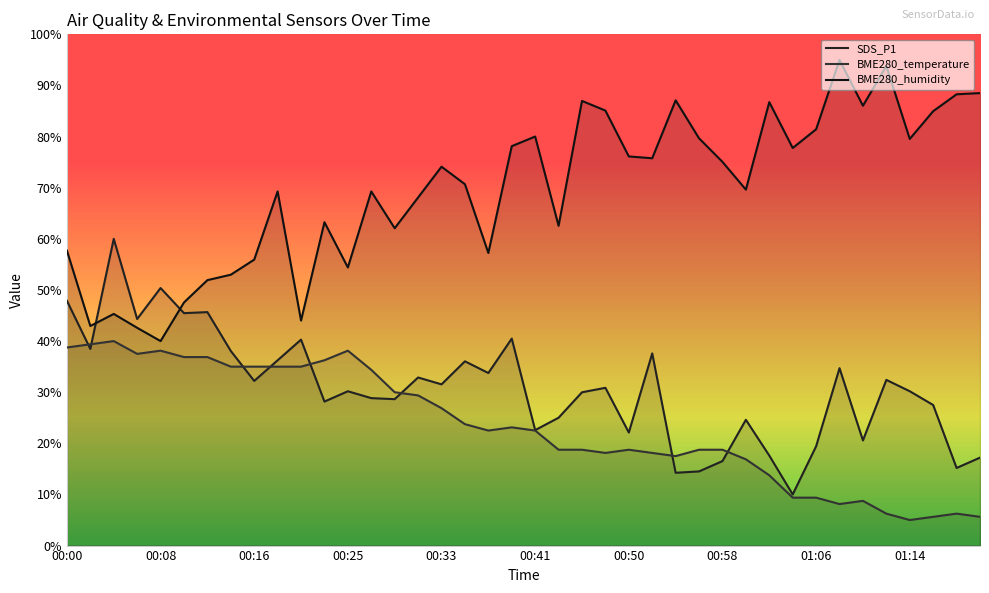

Reading left to right, transcribe all the data shown in this chart.

SDS_P1: 00:00=47.9	00:02=38.5	00:04=60.0	00:06=44.3	00:08=50.4	00:10=45.5	00:12=45.7	00:14=38.1	00:16=32.2	00:18=36.2	00:20=40.3	00:22=28.2	00:25=30.2	00:27=28.8	00:29=28.6	00:31=32.9	00:33=31.5	00:35=36.0	00:37=33.8	00:39=40.5	00:41=22.6	00:43=25.0	00:45=30.0	00:47=30.9	00:50=22.1	00:52=37.6	00:54=14.2	00:56=14.5	00:58=16.5	01:00=24.6	01:02=17.6	01:04=10.0	01:06=19.4	01:08=34.7	01:10=20.6	01:12=32.4	01:14=30.2	01:17=27.5	01:19=15.2	01:21=17.2
BME280_temperature: 00:00=38.8	00:02=39.4	00:04=40.0	00:06=37.5	00:08=38.1	00:10=36.9	00:12=36.9	00:14=35.0	00:16=35.0	00:18=35.0	00:20=35.0	00:22=36.2	00:25=38.1	00:27=34.4	00:29=30.0	00:31=29.4	00:33=26.9	00:35=23.8	00:37=22.5	00:39=23.1	00:41=22.5	00:43=18.8	00:45=18.8	00:47=18.1	00:50=18.8	00:52=18.1	00:54=17.5	00:56=18.8	00:58=18.8	01:00=16.9	01:02=13.8	01:04=9.4	01:06=9.4	01:08=8.1	01:10=8.8	01:12=6.2	01:14=5.0	01:17=5.6	01:19=6.2	01:21=5.6
BME280_humidity: 00:00=57.7	00:02=43.0	00:04=45.3	00:06=42.6	00:08=40.0	00:10=47.6	00:12=51.9	00:14=53.0	00:16=55.9	00:18=69.3	00:20=44.0	00:22=63.3	00:25=54.4	00:27=69.3	00:29=62.1	00:31=68.1	00:33=74.1	00:35=70.7	00:37=57.2	00:39=78.1	00:41=80.0	00:43=62.5	00:45=87.0	00:47=85.1	00:50=76.1	00:52=75.8	00:54=87.1	00:56=79.7	00:58=75.1	01:00=69.6	01:02=86.7	01:04=77.8	01:06=81.4	01:08=95.0	01:10=86.0	01:12=93.8	01:14=79.5	01:17=85.0	01:19=88.3	01:21=88.5